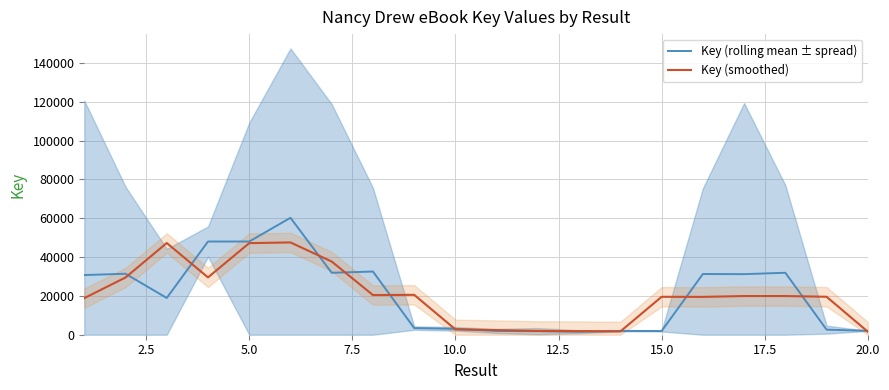

List the series in order of their overall mean, lowest first.

Key (smoothed), Key (rolling mean ± spread)